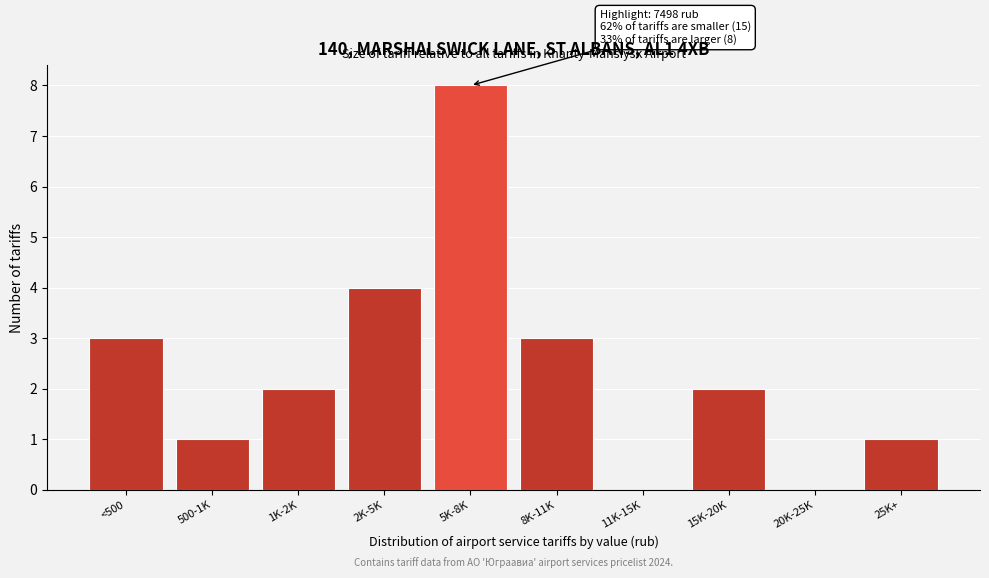

Reading left to right, what are all the values shown in this chart?

<500=3	500-1K=1	1K-2K=2	2K-5K=4	5K-8K=8	8K-11K=3	11K-15K=0	15K-20K=2	20K-25K=0	25K+=1